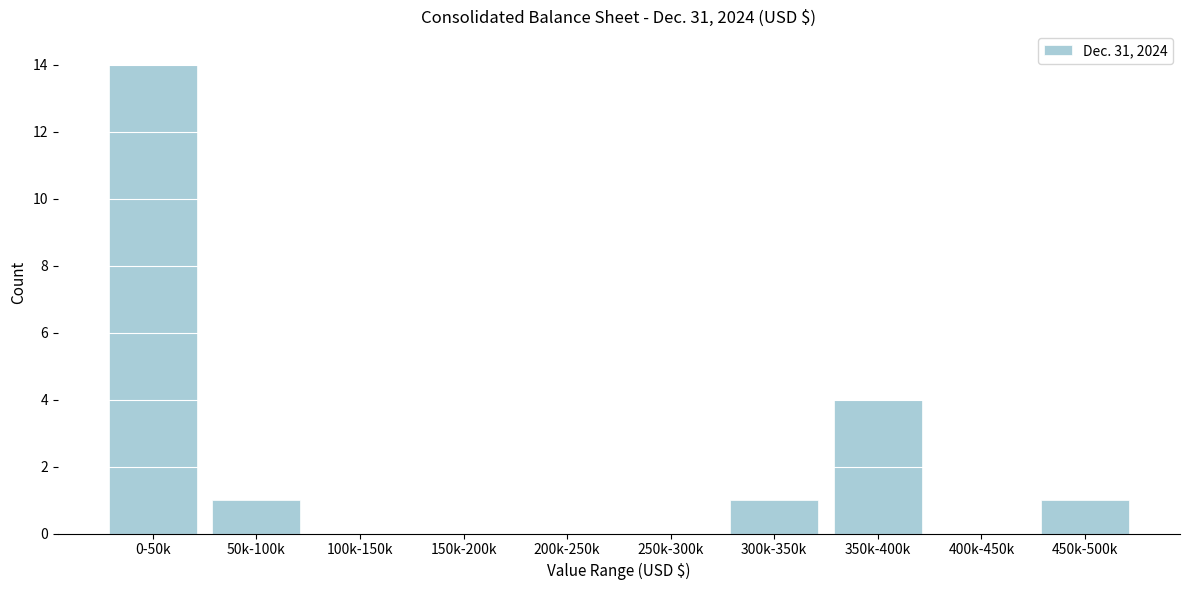

Reading left to right, list all the values displayed in this chart.

0-50k=14	50k-100k=1	100k-150k=0	150k-200k=0	200k-250k=0	250k-300k=0	300k-350k=1	350k-400k=4	400k-450k=0	450k-500k=1